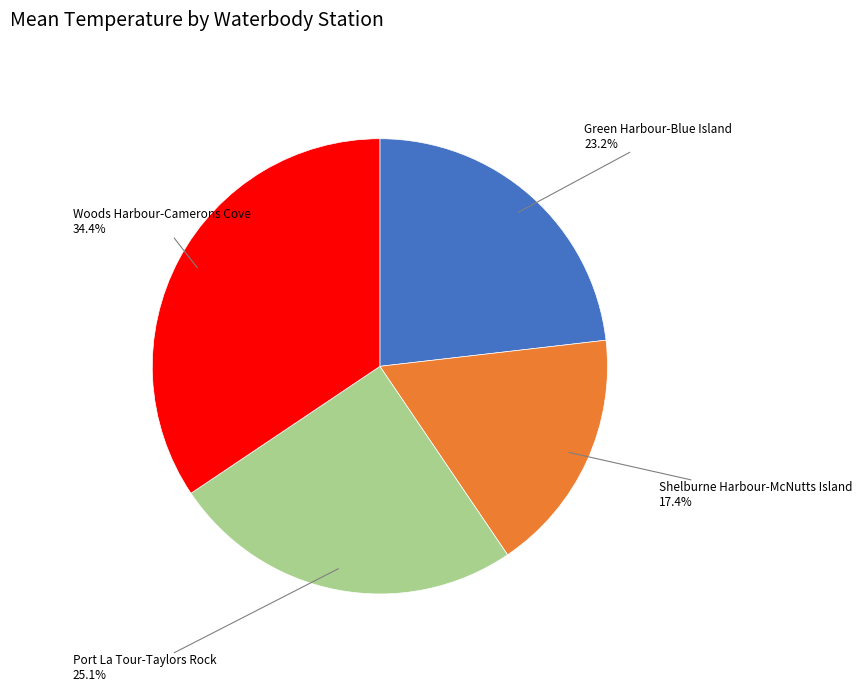

To the nearest percent, what is the difference between the largest and smallest slice percentages?

17%